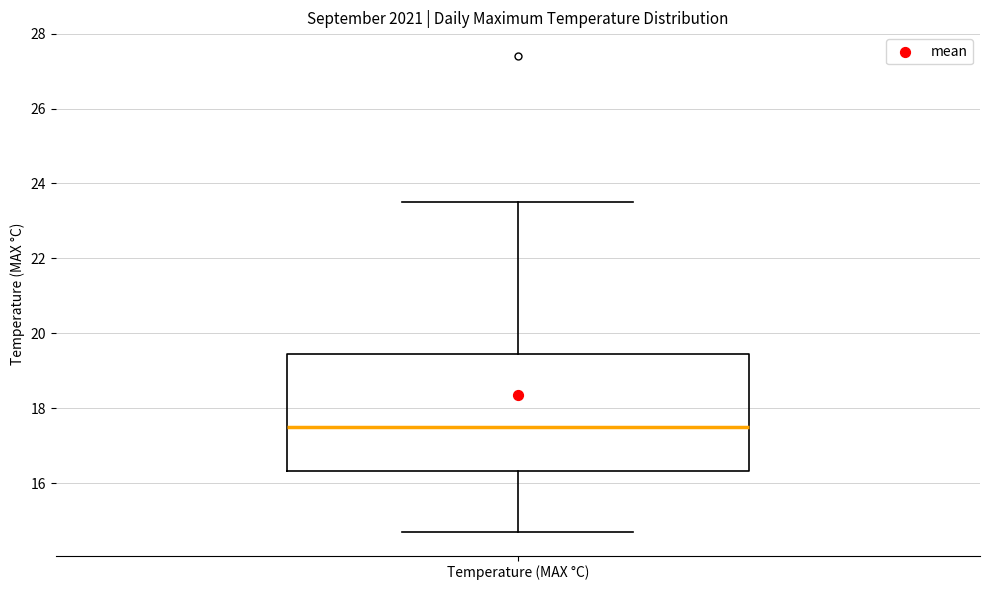

Transcribe this box plot: give where the median line is, the range the box spans, and where the two whiskers end, as read against the y-axis. The values are not printed on the chart, so give them approximately, as read against the axis.

median 17.6, box 16.4 to 19.4, whiskers 14.8 to 23.6